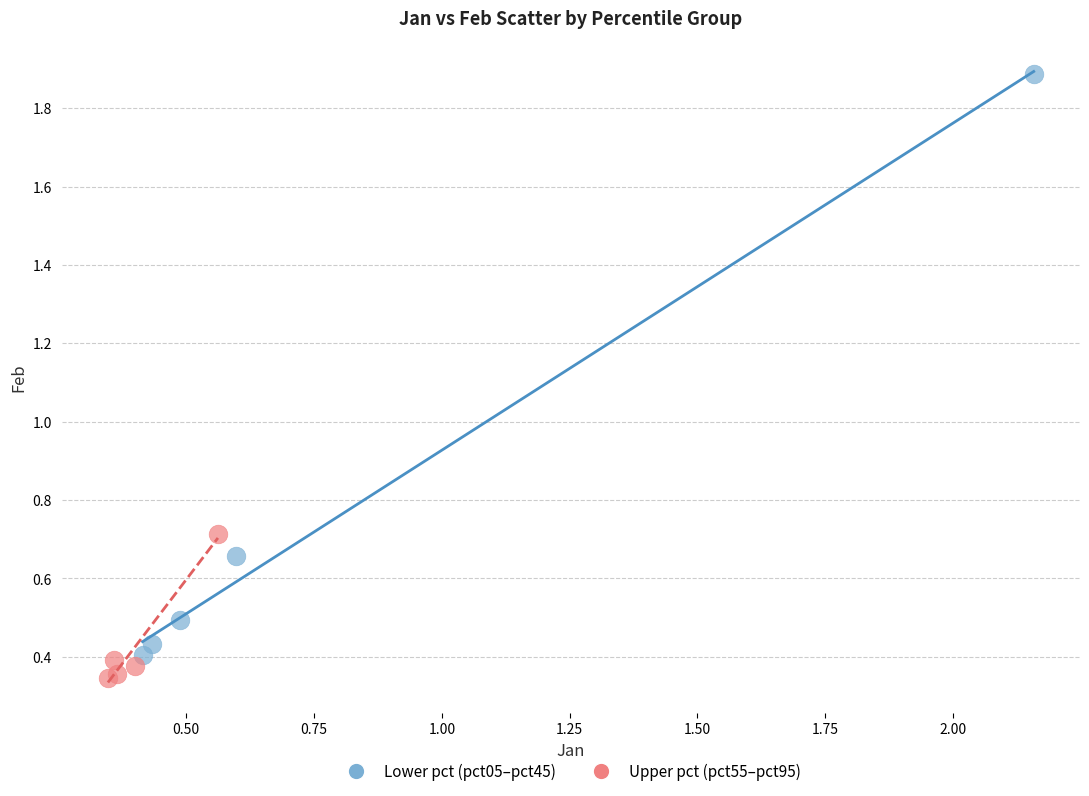

Which series reaches the maximum Y coordinate?

Lower pct (pct05–pct45)